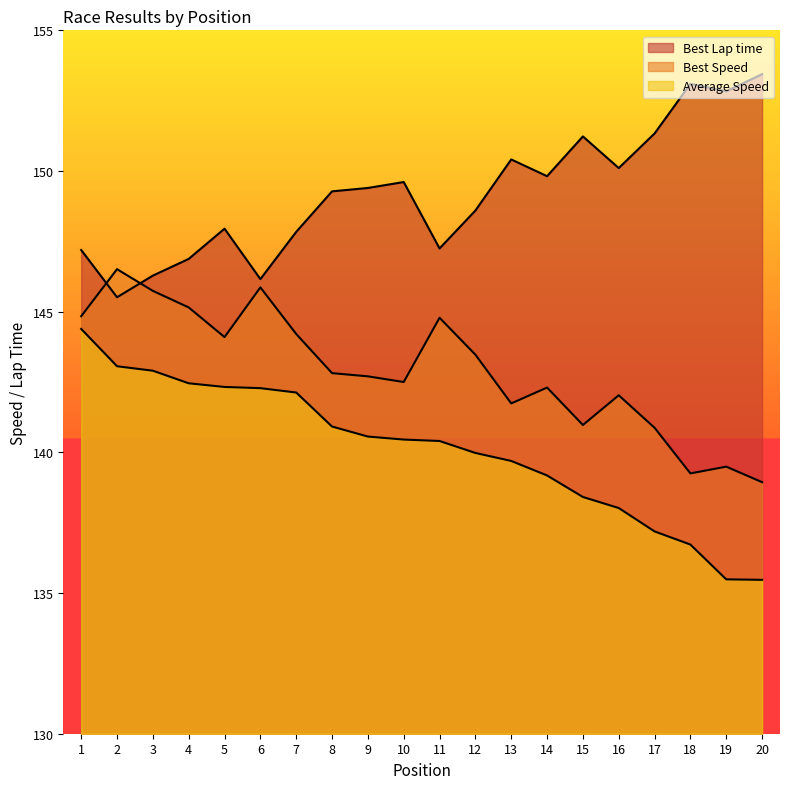

Which series has the largest range (max minus min)?

Average Speed